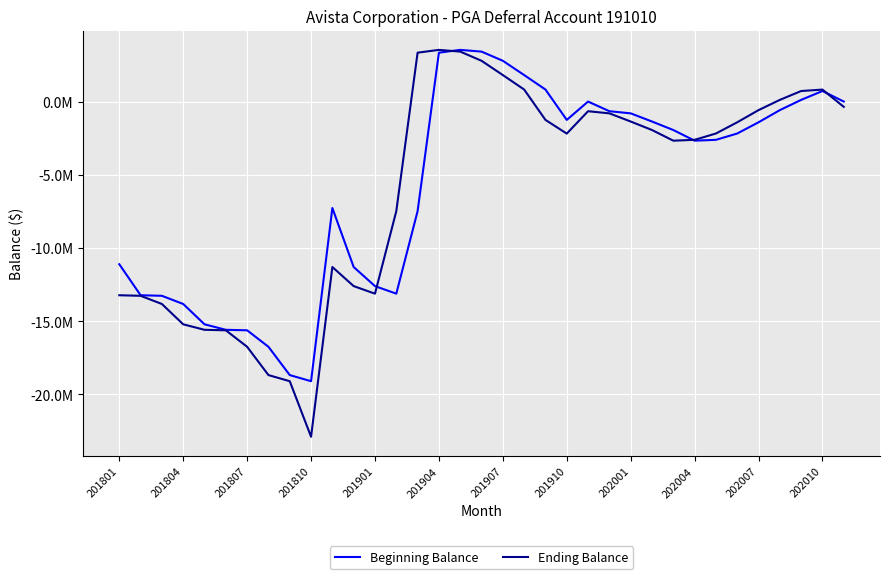

What are all the series names shown in the legend?

Beginning Balance, Ending Balance